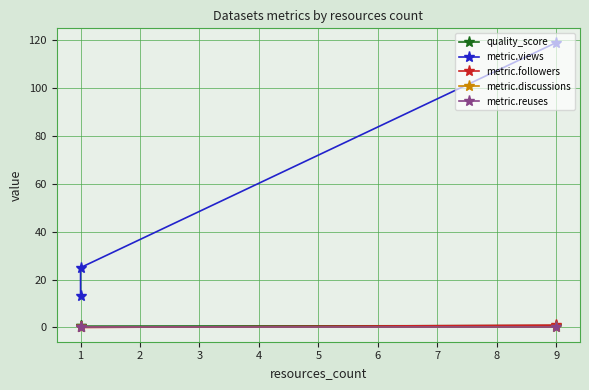

Rank the series at 1 from lowest to highest value.

metric.followers, metric.discussions, metric.reuses, quality_score, metric.views